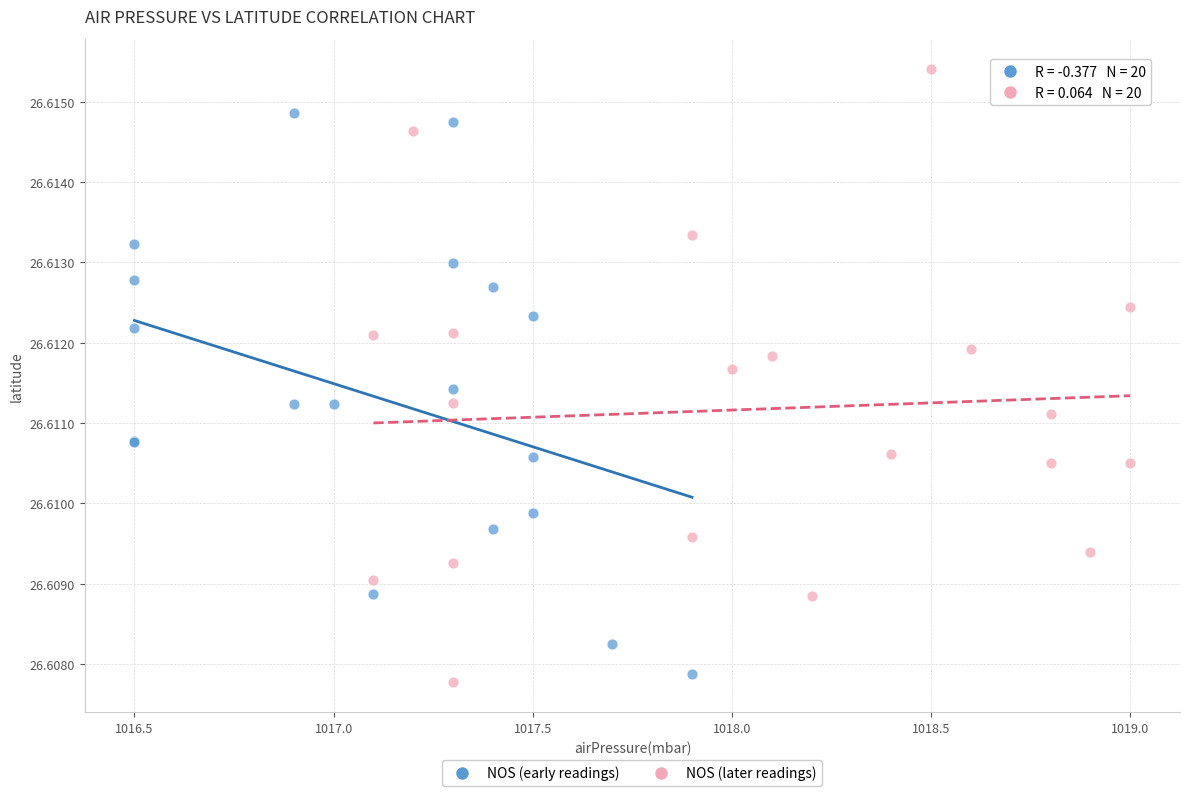

Which series has the widest spread of Y values?

NOS (later readings)